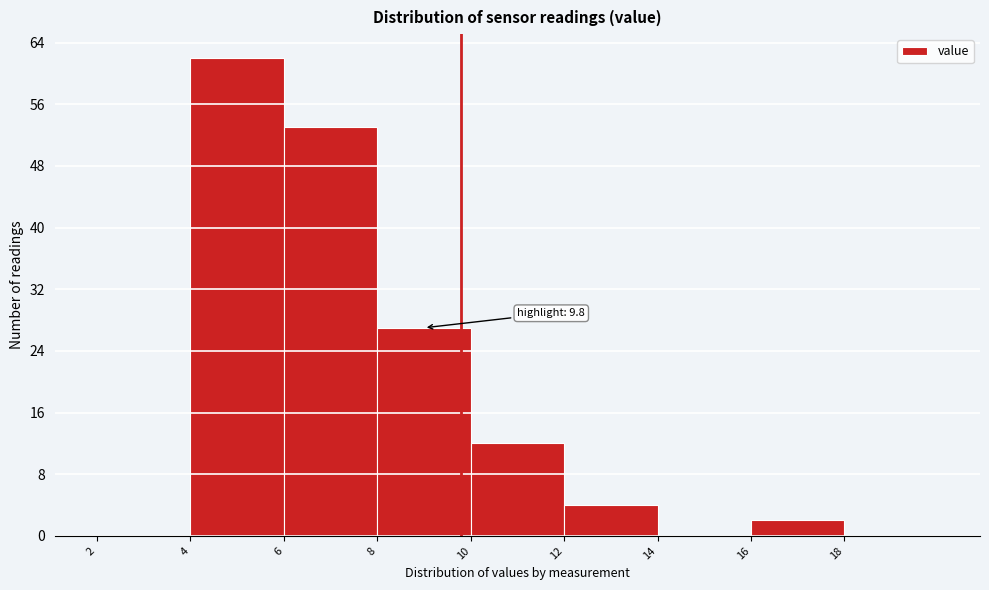

Over which range of the x-axis is the bar tallest?

4 to 6